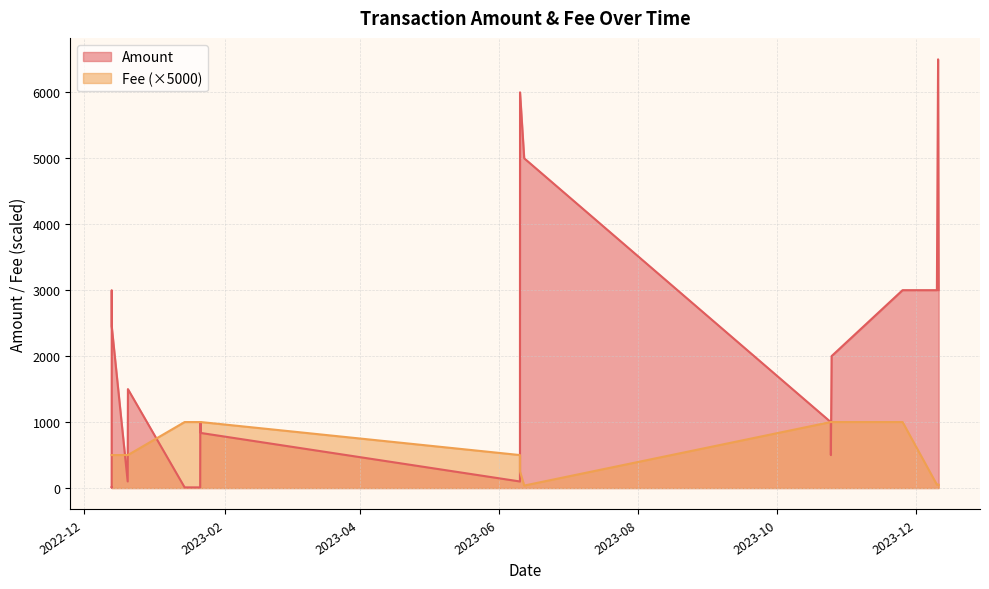

The value of Fee at 2022-12-13 08:15 is 0.1. True or false?

True